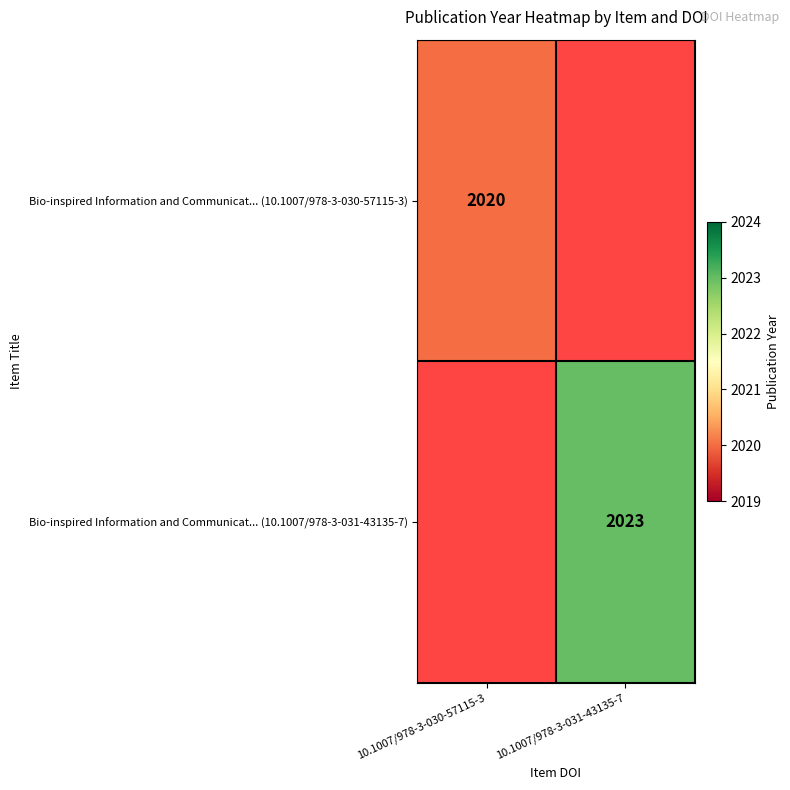

The Bio-inspired Information and Communicat... (10.1007/978-3-031-43135-7) series shows 2023 at 10.1007/978-3-031-43135-7. True or false?

True